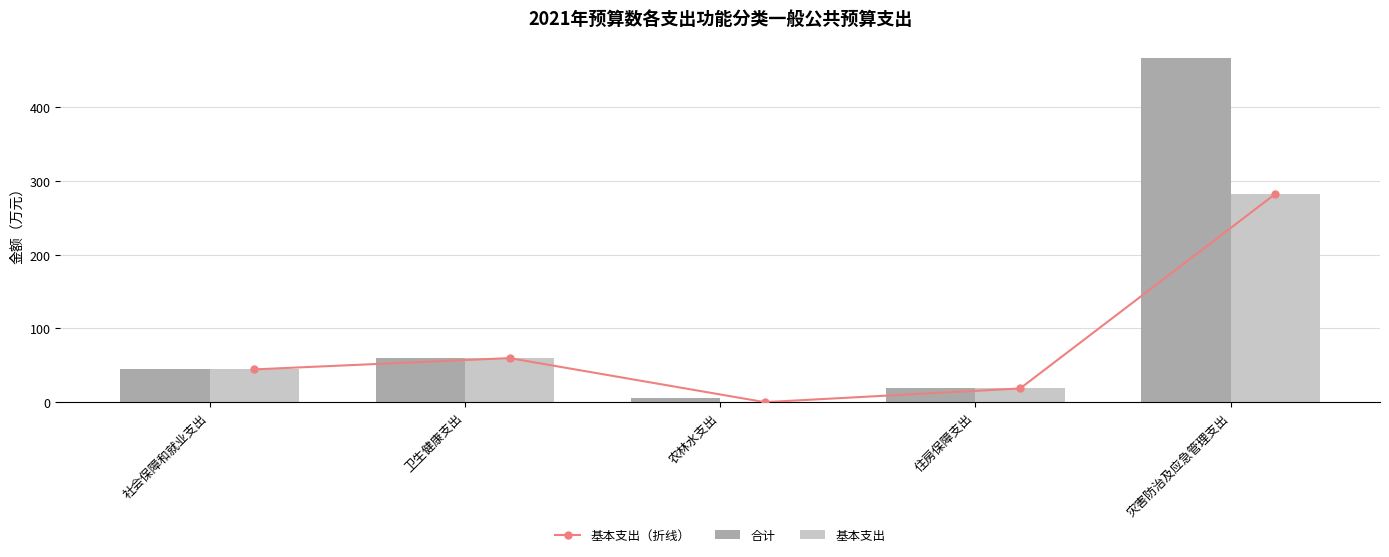

Which category has the highest value in the 合计 series?

灾害防治及应急管理支出